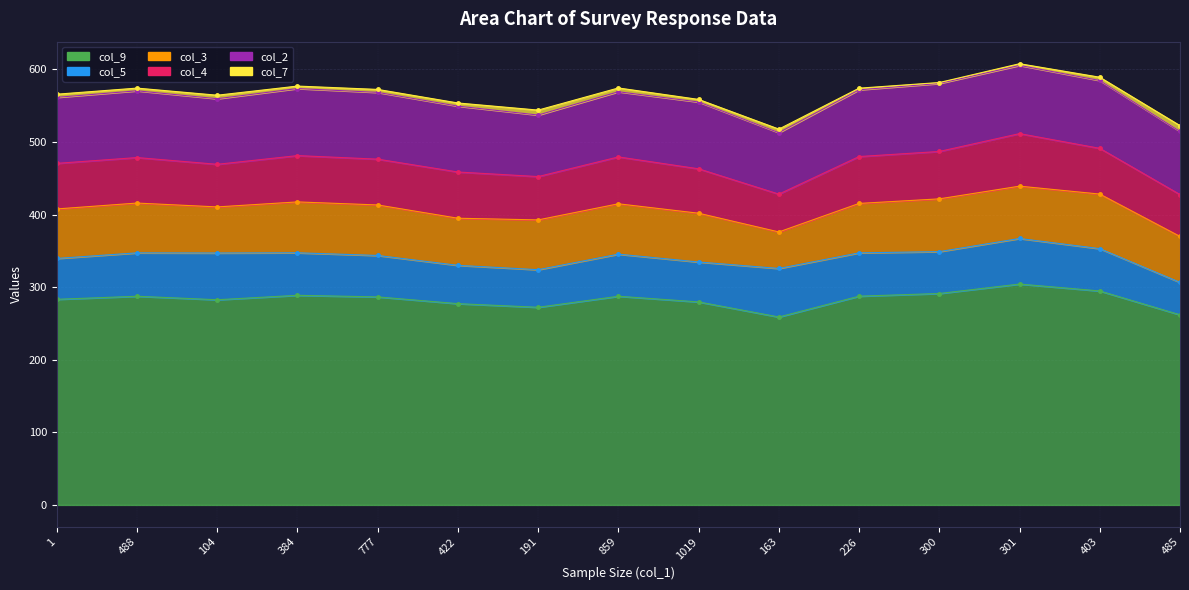

What is the label of the 10th point from the left?

163